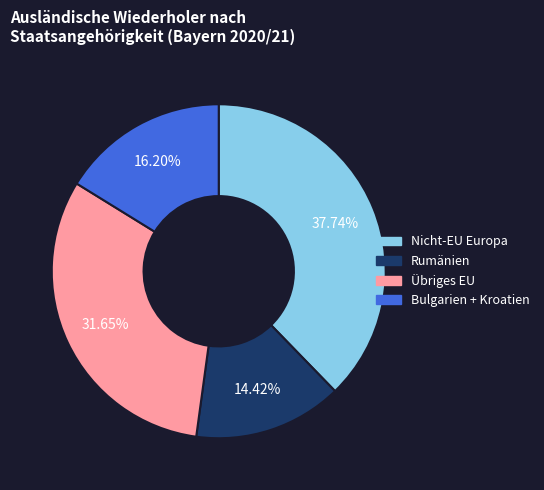

Does any single category account for the majority?

No